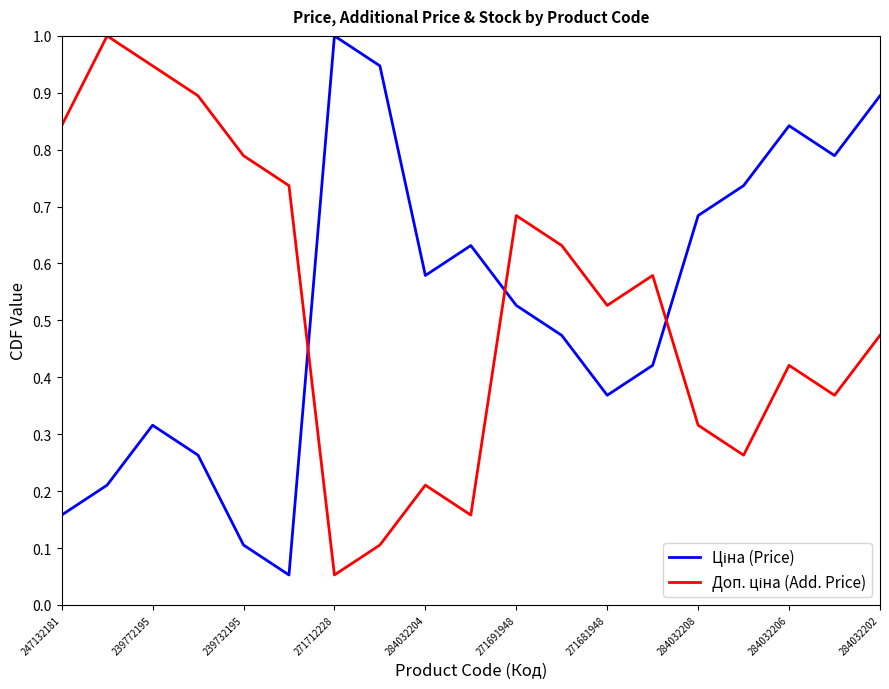

How many lines are shown in the chart?

2